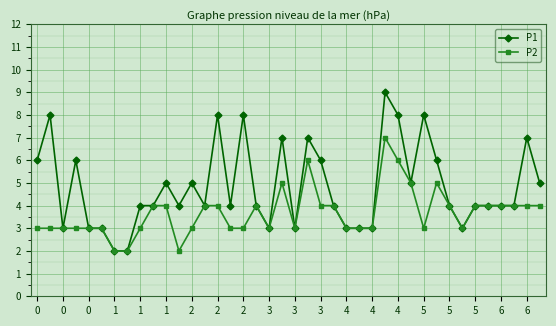

What is the value of the P1 point at the 26th from the left?

3